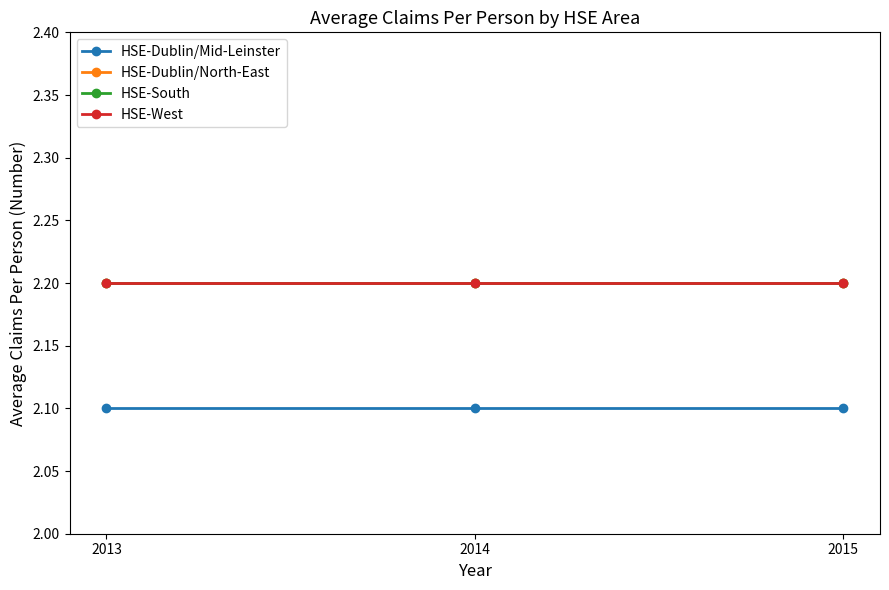

Reading right to left, what are all the values shown in this chart?

HSE-Dublin/Mid-Leinster: 2.1	2.1	2.1
HSE-Dublin/North-East: 2.2	2.2	2.2
HSE-South: 2.2	2.2	2.2
HSE-West: 2.2	2.2	2.2